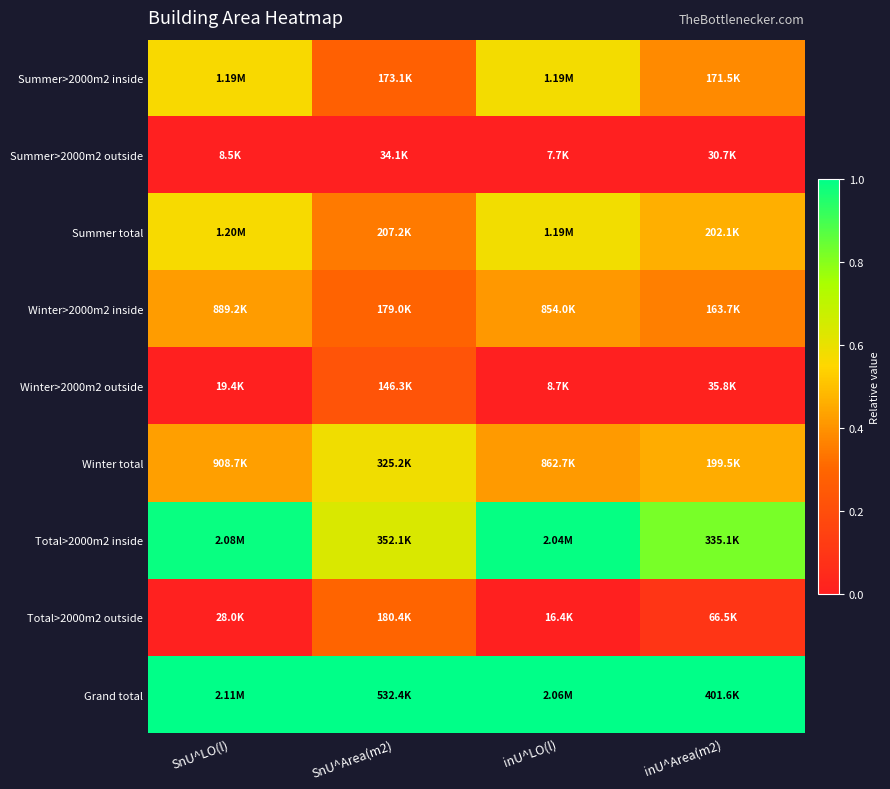

Which series has the largest range (max minus min)?

Total>2000m2 inside